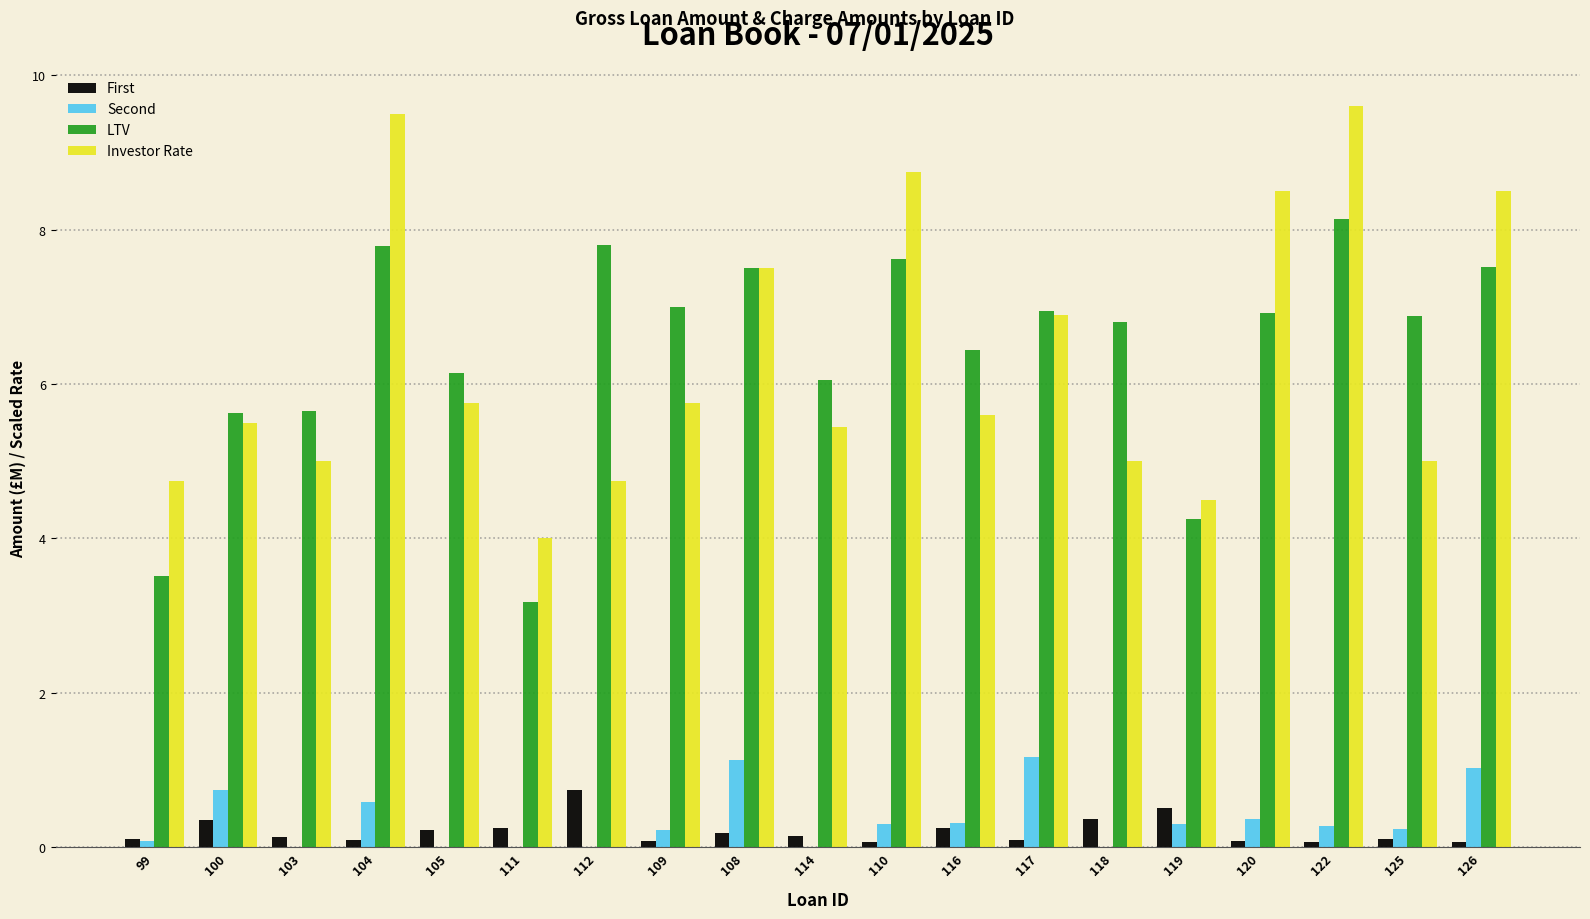

What is the sum of the Second values at 112 and 120?

0.4